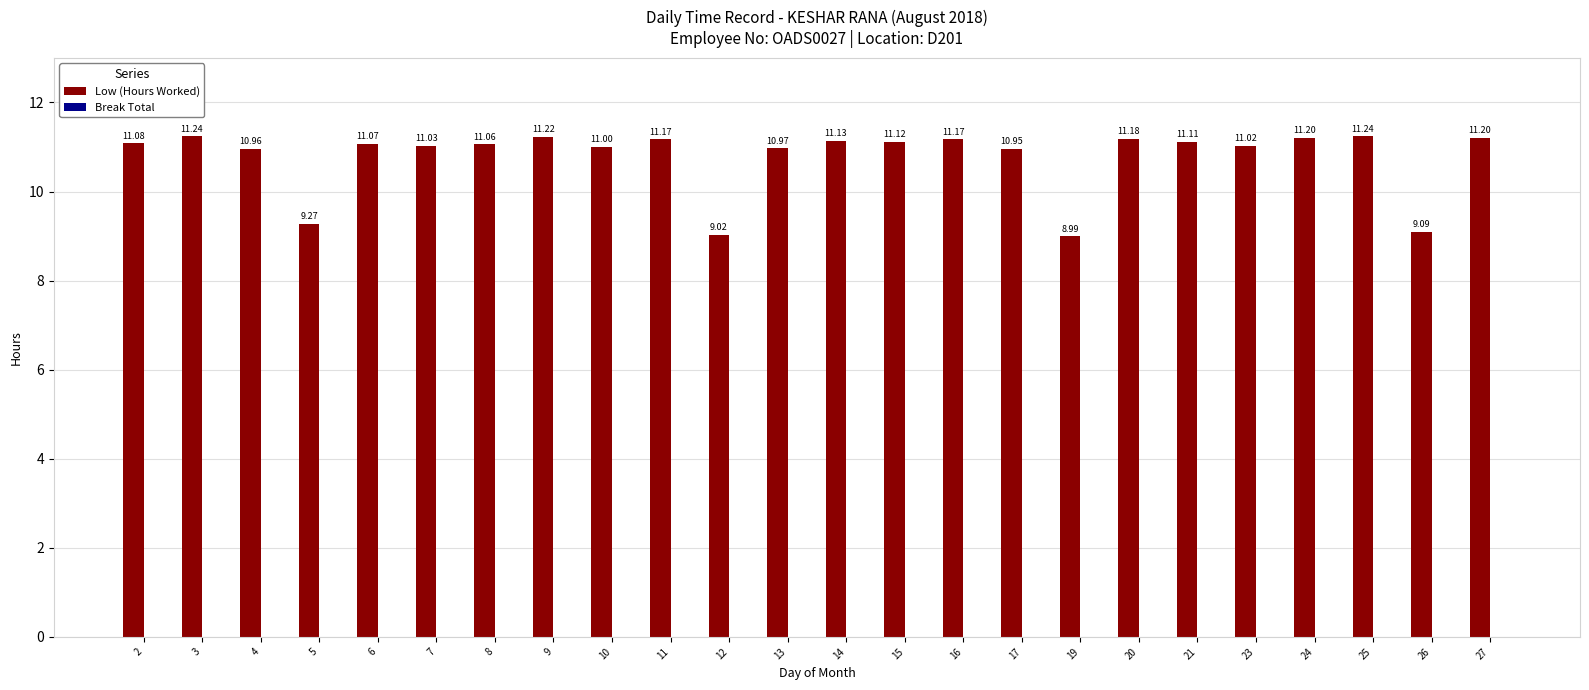

What is the ratio of the value at 27 to the value at 19?

1.2